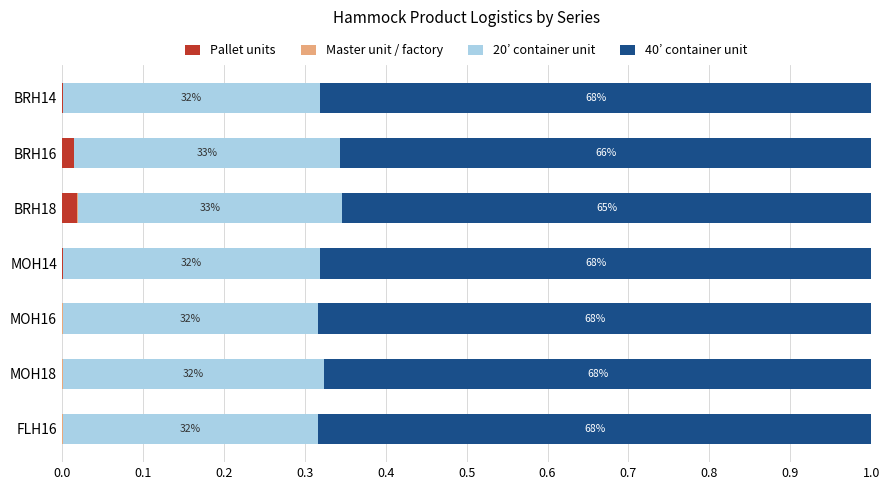

Count the 40’ container unit values in the range 0 to 1.

7